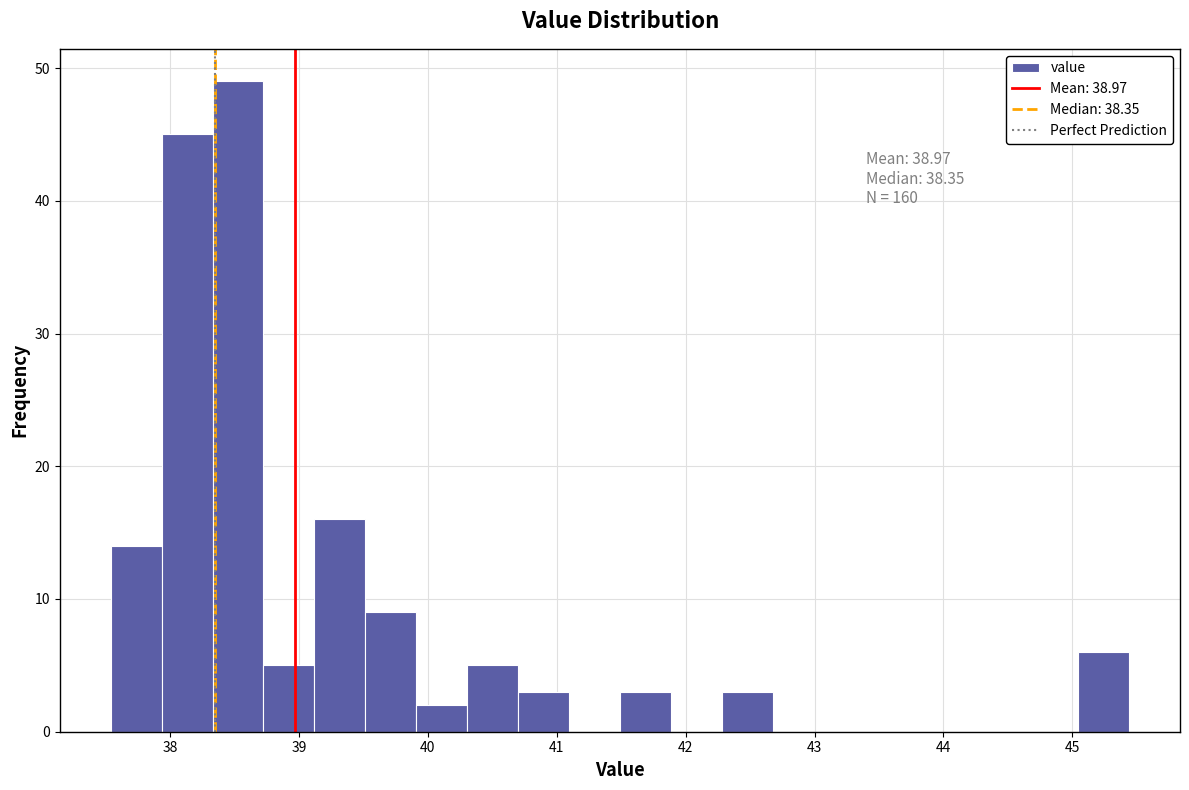

Read against the x-axis, roughly where is the centre of the tallest bar?

38.5